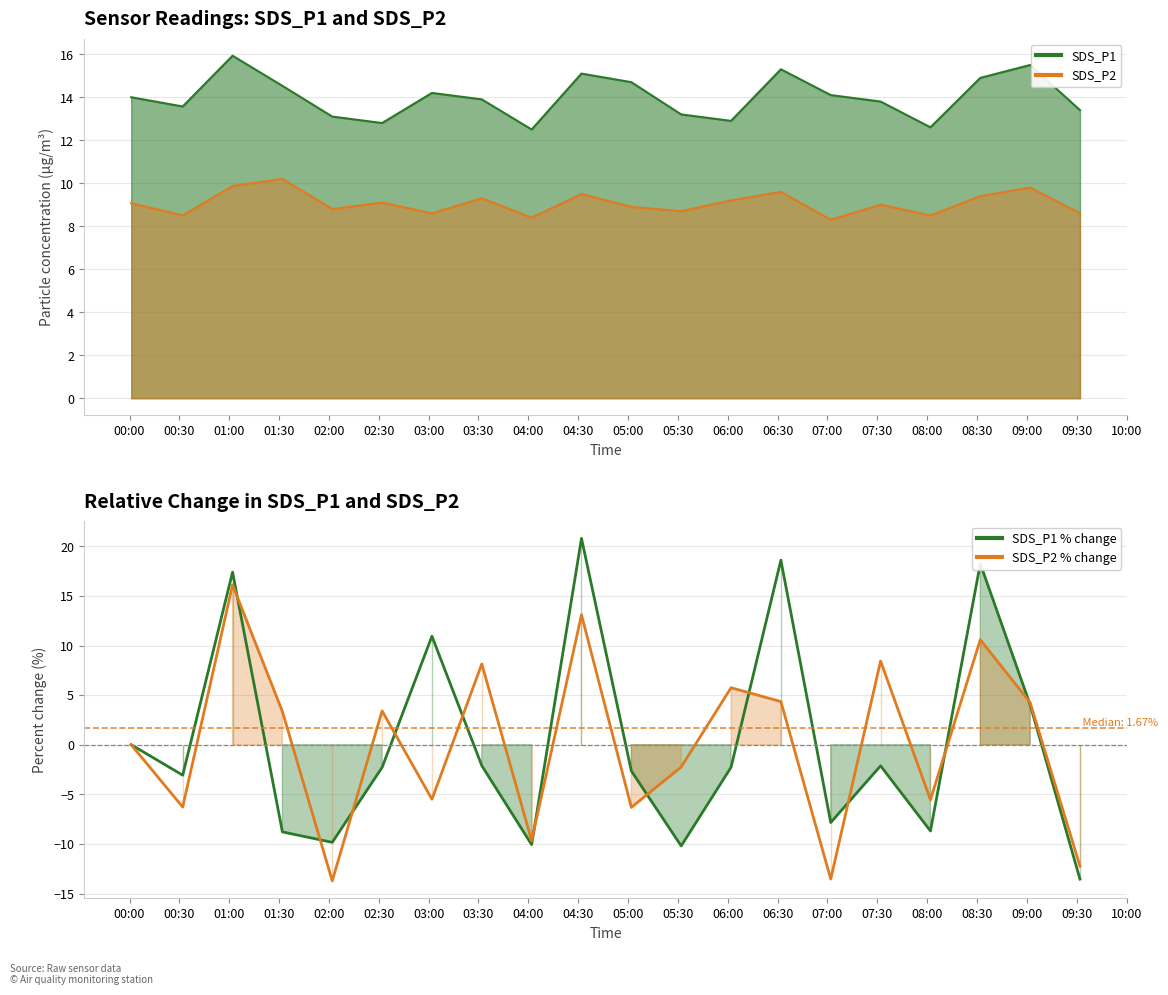

How many lines are shown in the chart?

2